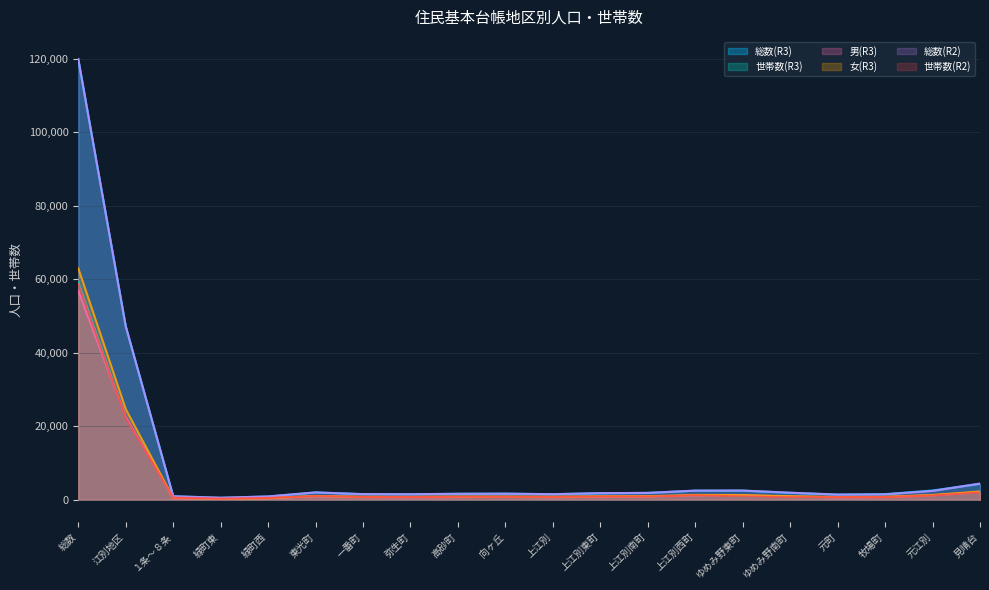

Is it true that 世帯数(R2) equals 1975 at 元江別?

False